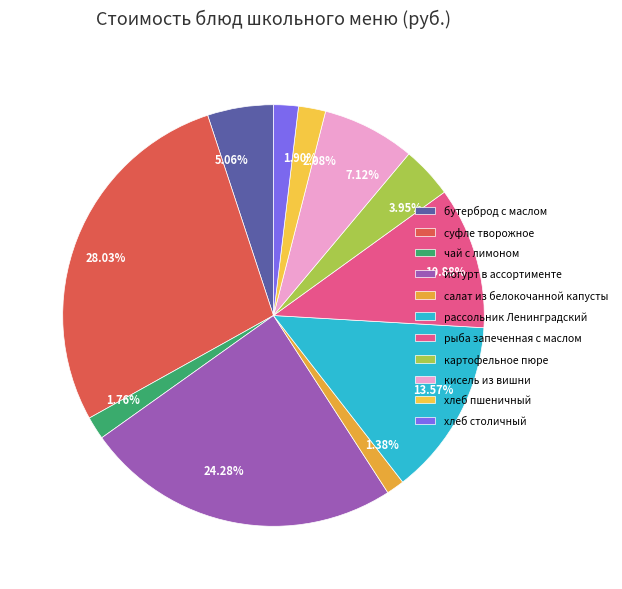

Between рыба запеченная с маслом and кисель из вишни, which is larger?

рыба запеченная с маслом